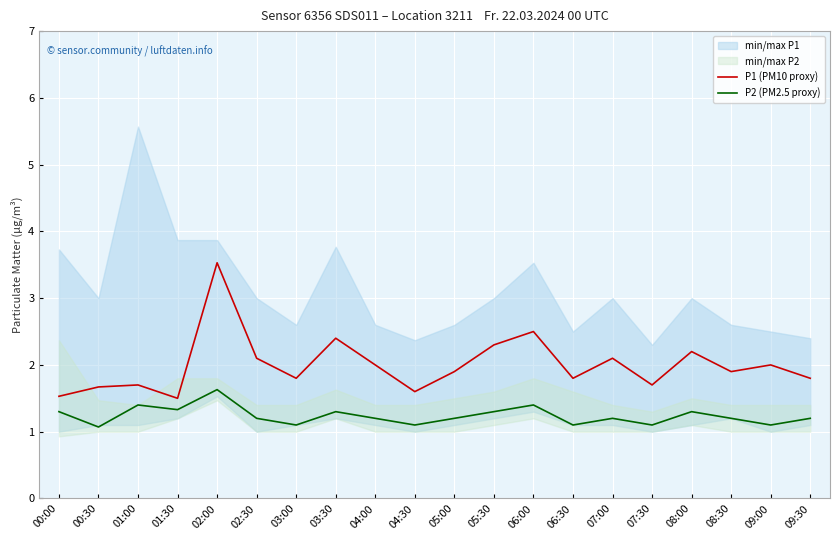

The P2 (PM2.5 proxy) series shows 1.4 at 01:00. True or false?

True